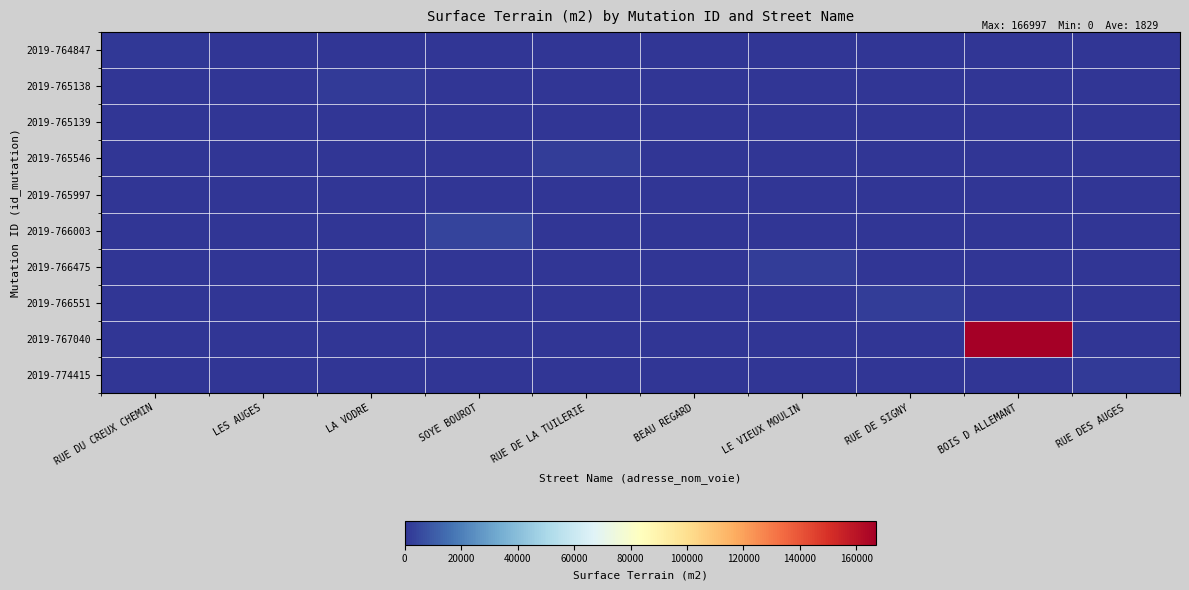

What is the total value across all series at RUE DES AUGES?

1714